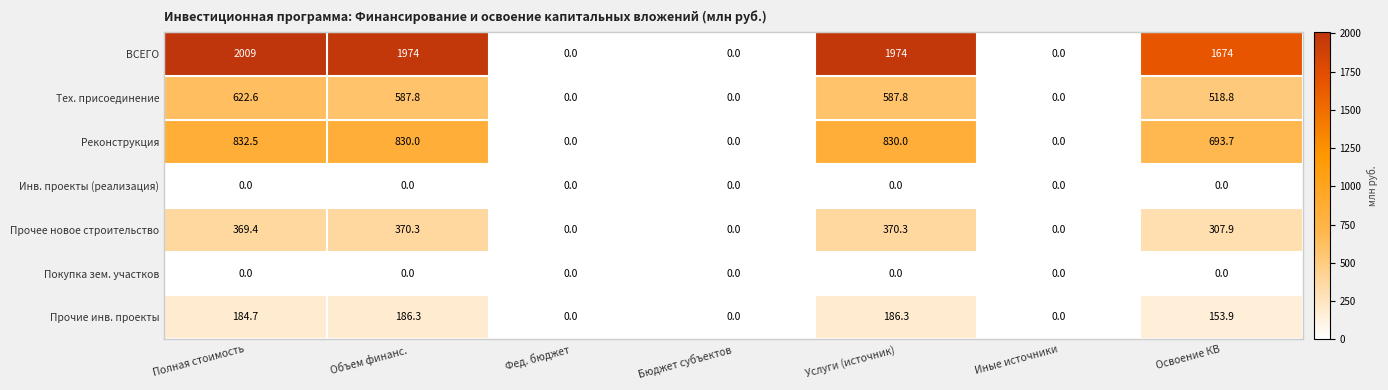

Count the number of categories in the chart.

7